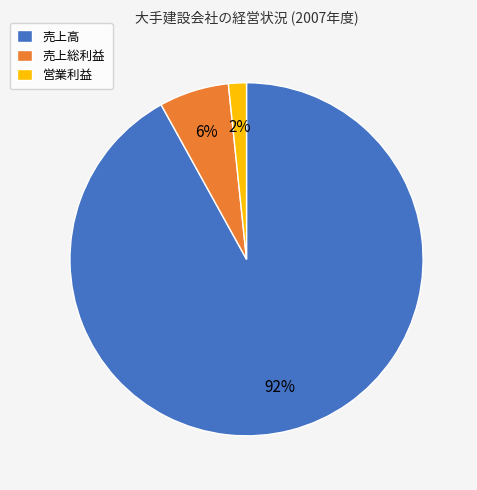

True or false: 営業利益 accounts for 2% of the total.

True